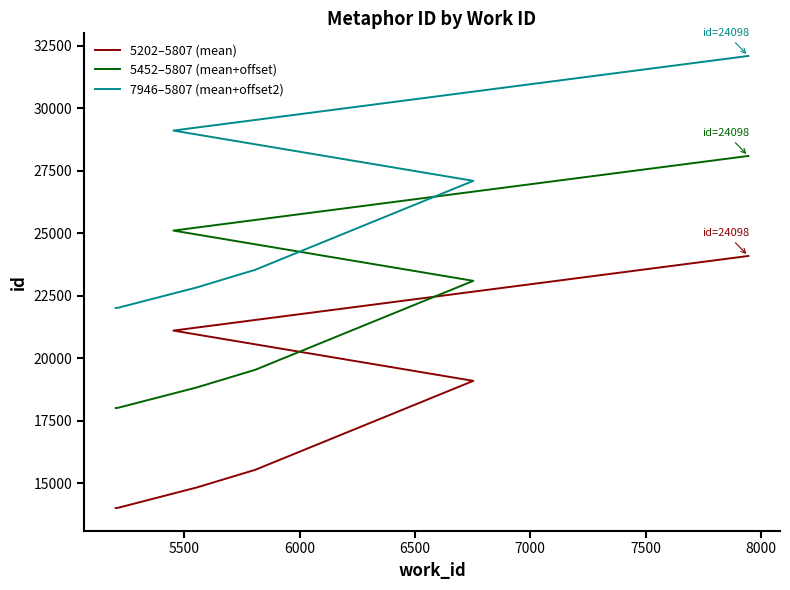

Does the chart display data point markers on the line(s)?

No